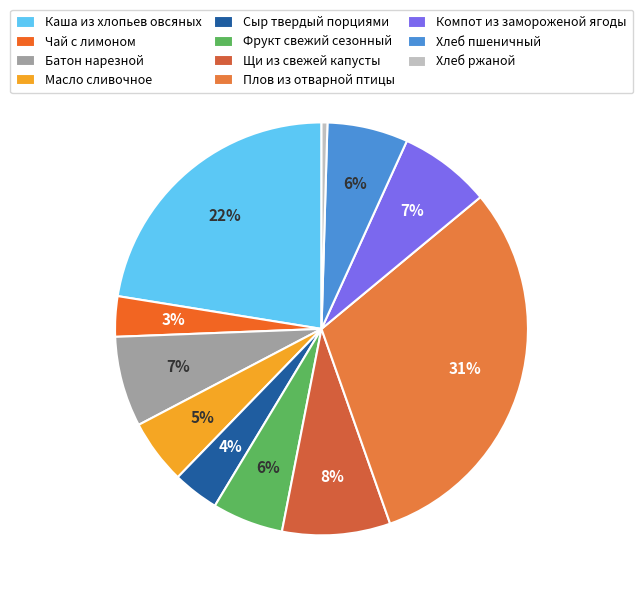

Which slice is the smallest?

Хлеб ржаной